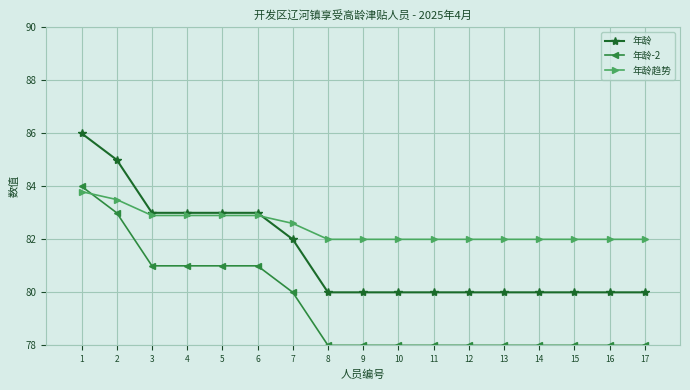

What is the spread (max minus min) of values at 14?

4.0